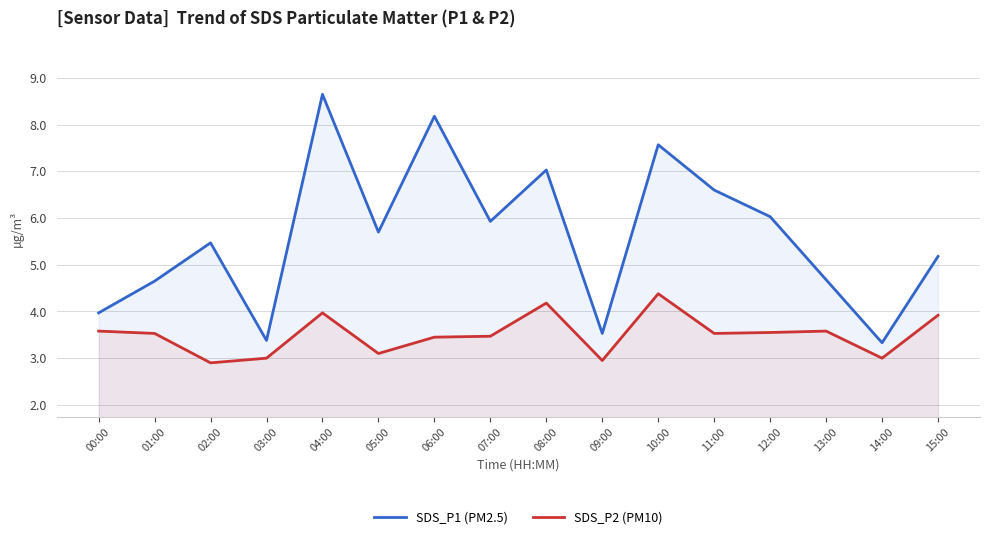

At which label does SDS_P1 (PM2.5) reach its peak?

04:00